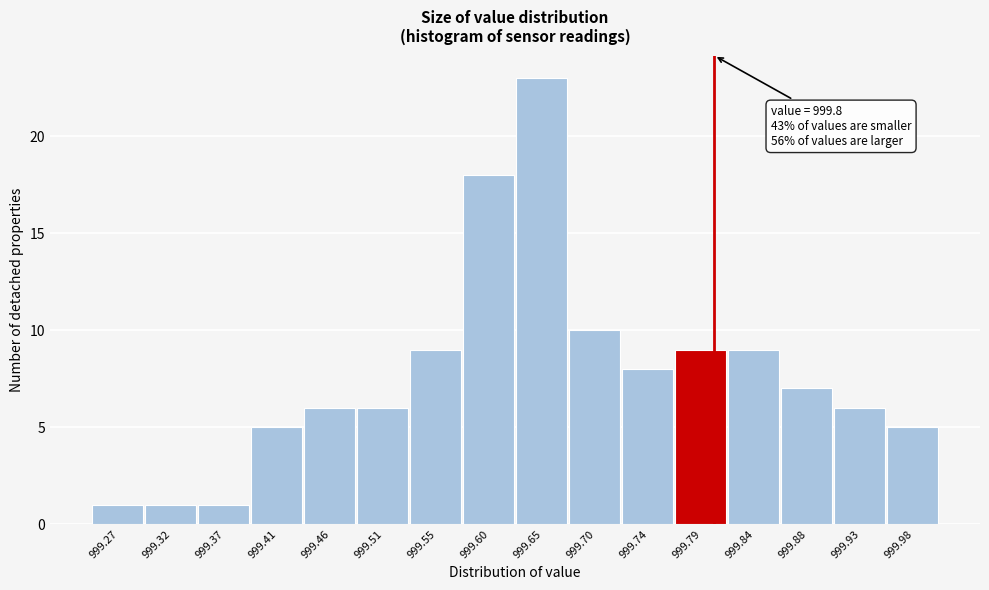

Which range on the x-axis has the tallest bar?

999.625 to 999.670